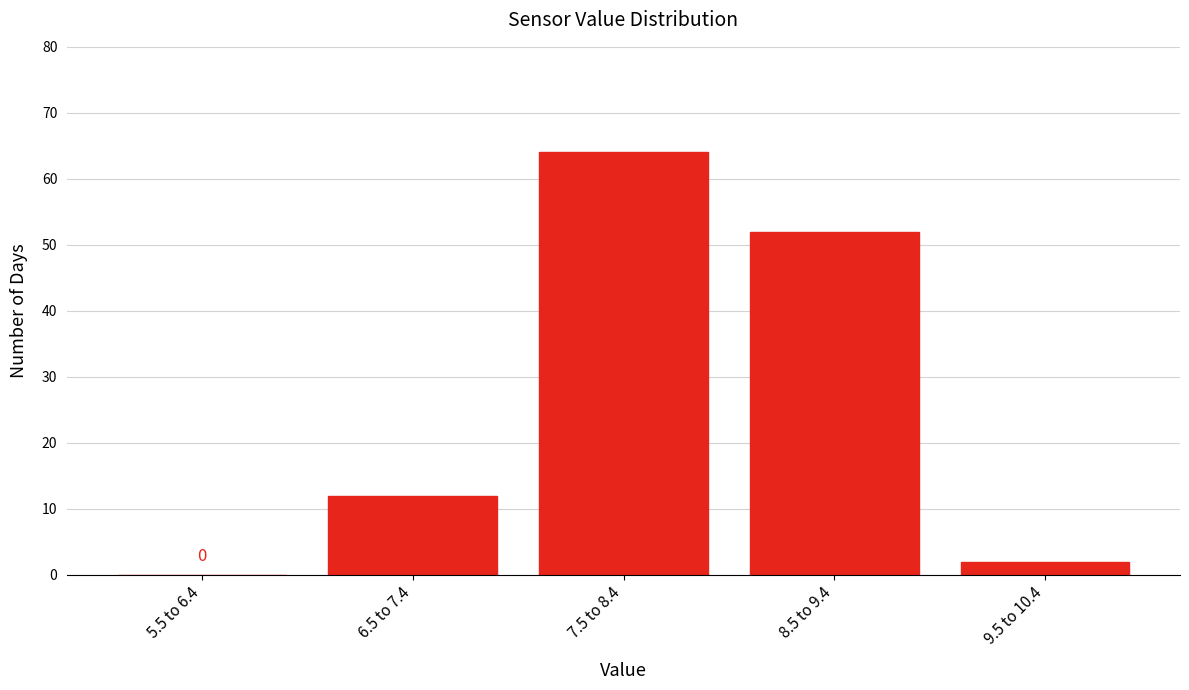

Reading right to left, transcribe all the data shown in this chart.

9.5 to 10.4=2	8.5 to 9.4=52	7.5 to 8.4=64	6.5 to 7.4=12	5.5 to 6.4=0